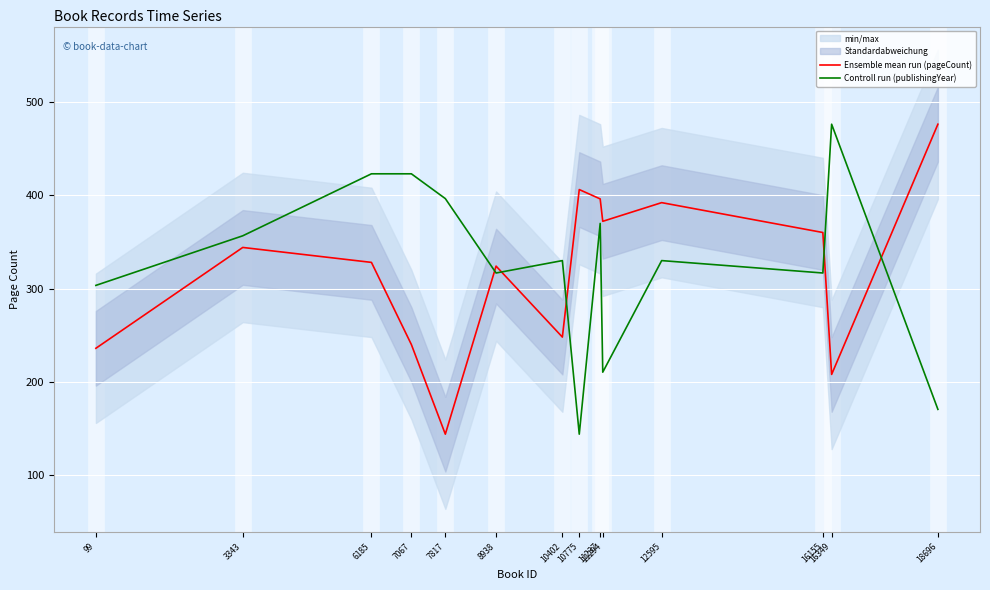

Is it true that Controll run (publishingYear) equals 187.4 at 16349?

False